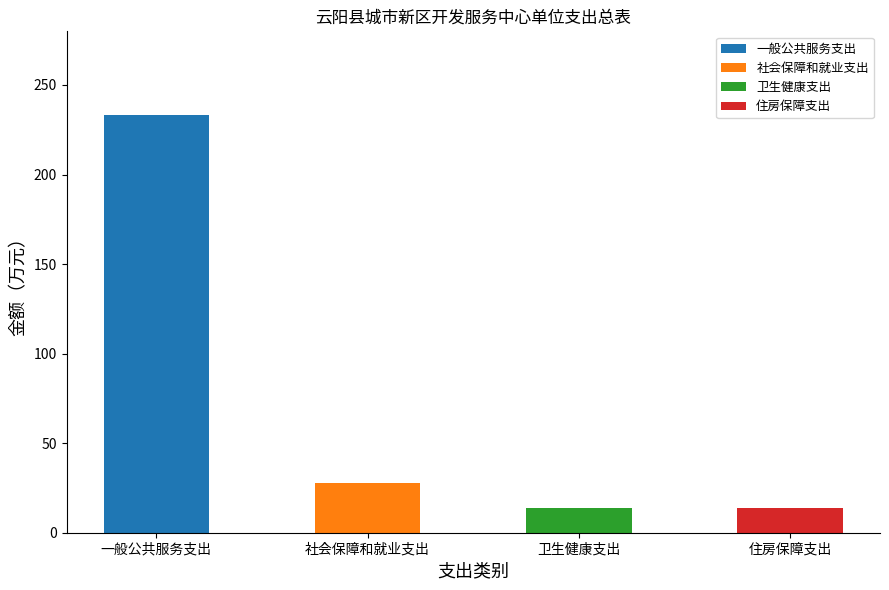

What is the difference between the second highest and second lowest values in the 基本支出 series?

14.0